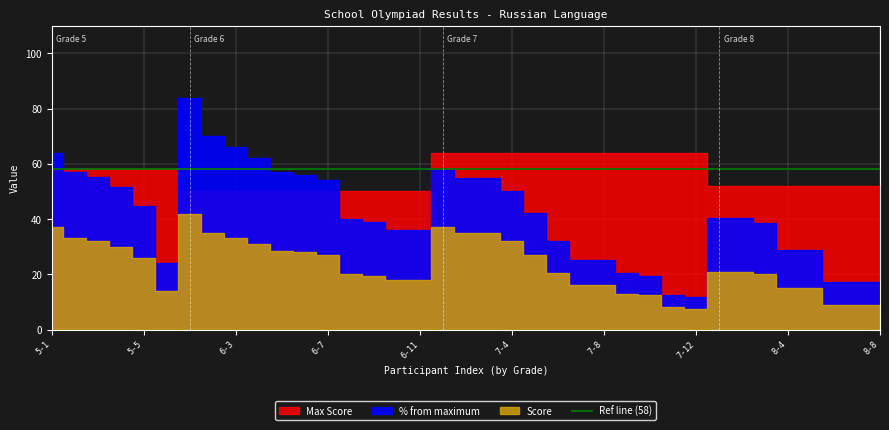

Which category has the highest value in the Score series?

6-1